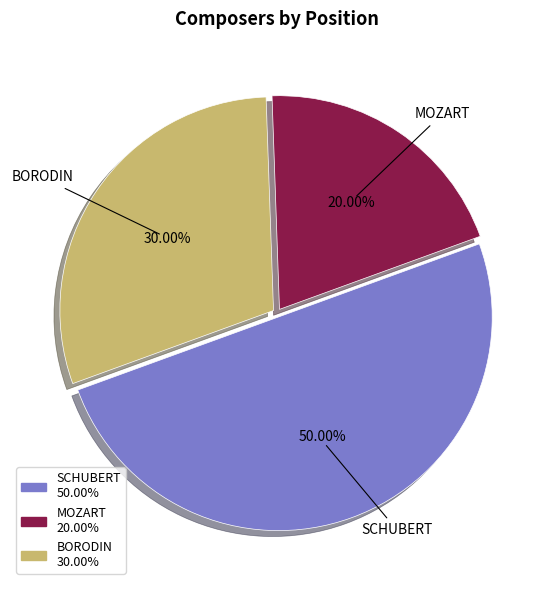

Approximately how many times larger is the value at SCHUBERT compared to BORODIN?

1.7